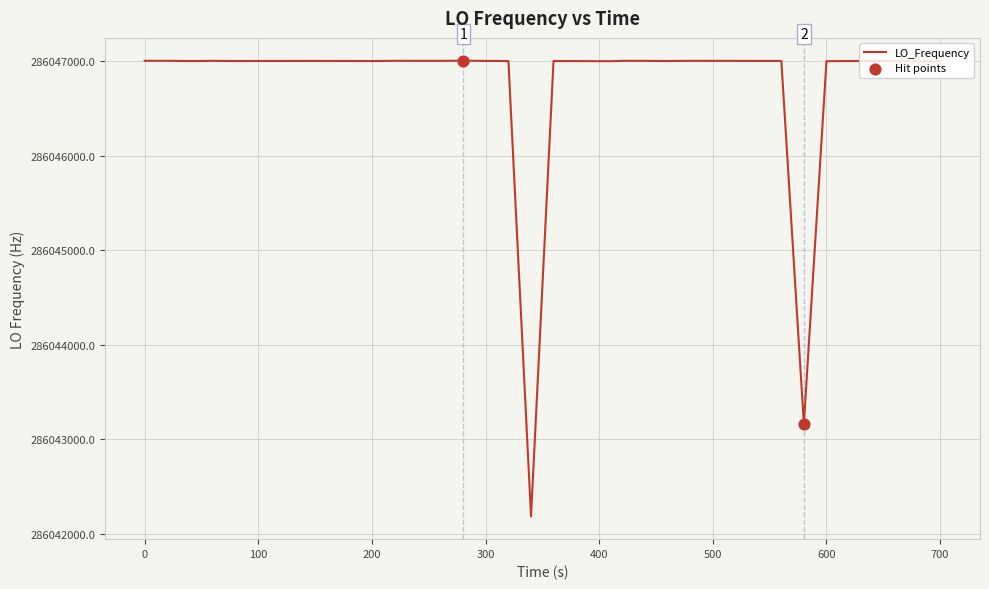

What is the difference between the maximum and minimum values?

4818.5